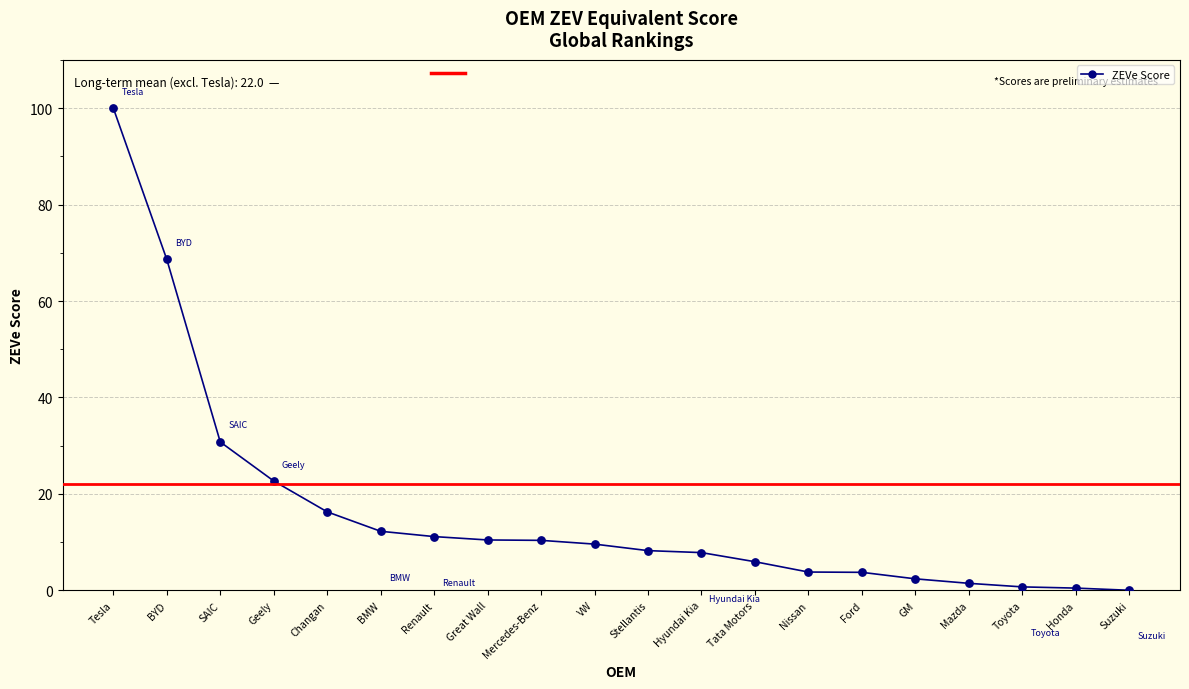

What is the change in value from Hyundai Kia to Toyota?

-7.1